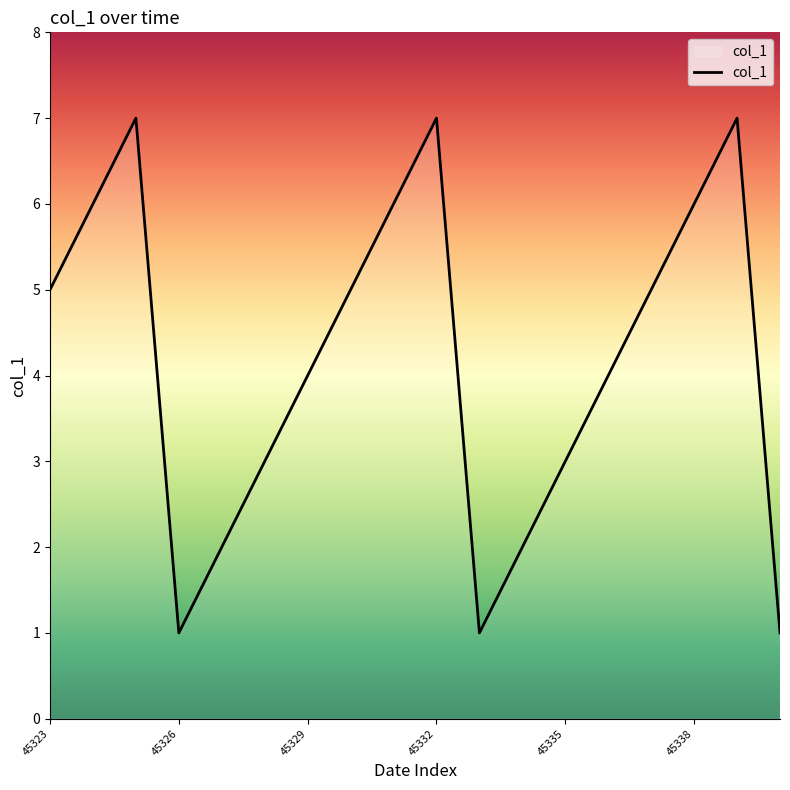

How many interior local peaks (higher than both neighbors) does the data have?

3